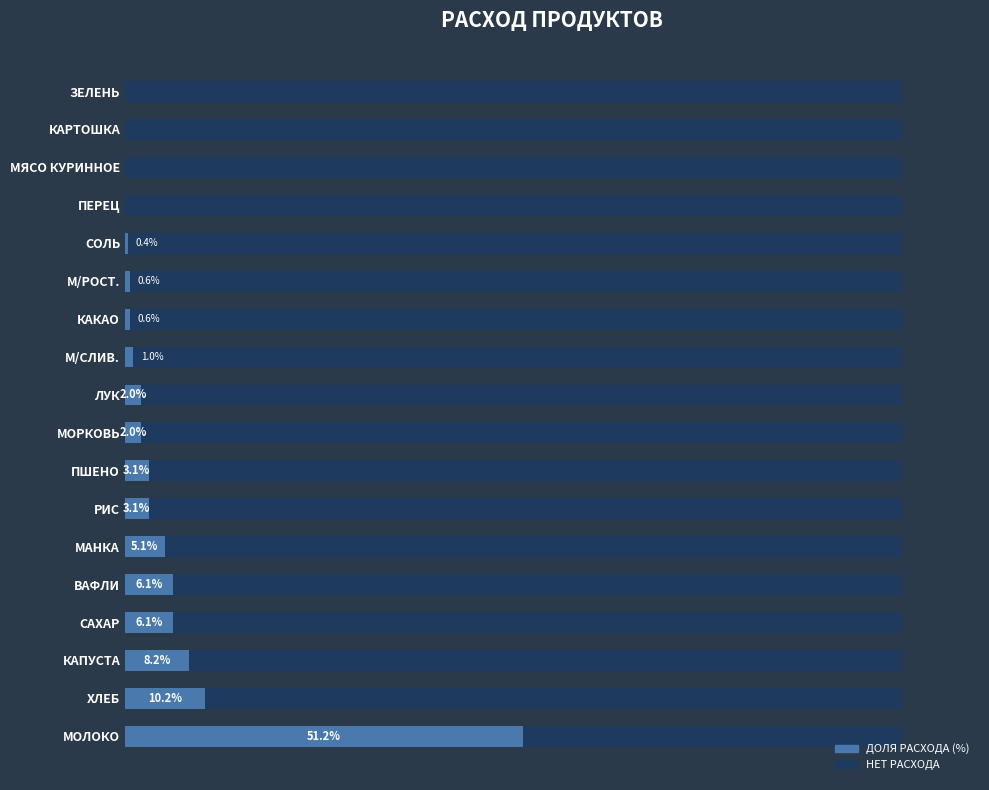

What is the change in value from МОРКОВЬ to М/СЛИВ.?

-1.0